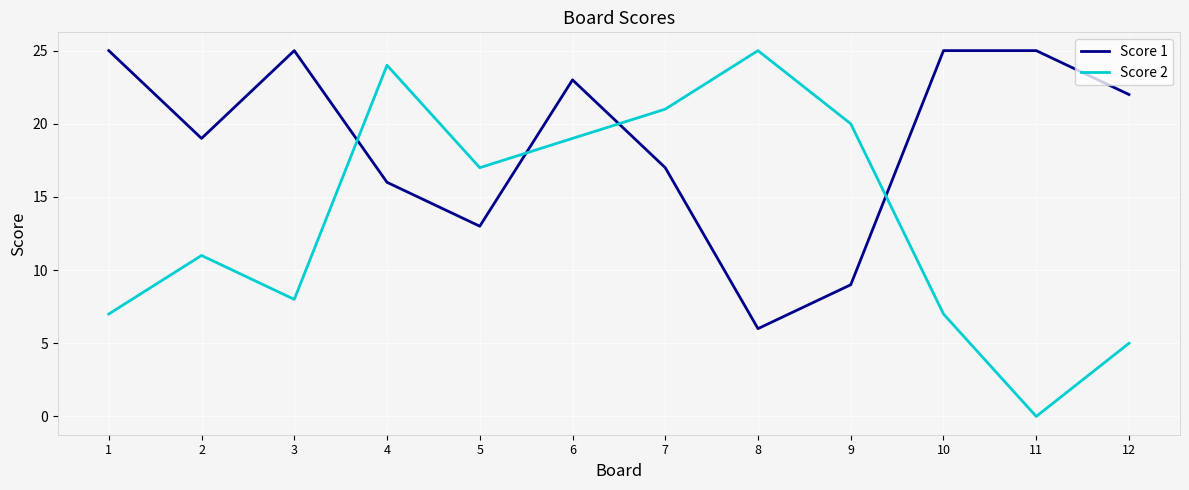

What is the sum of all Score 1 values?

225